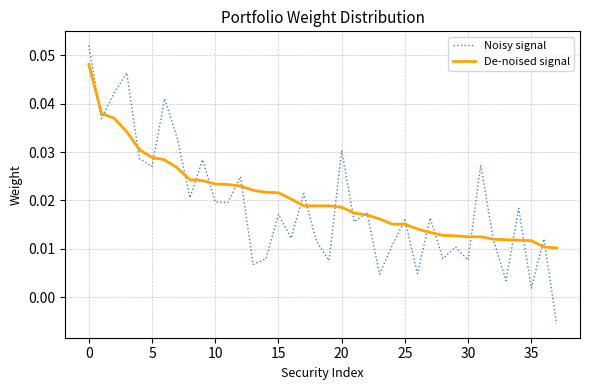

Which series has the largest range (max minus min)?

Noisy signal